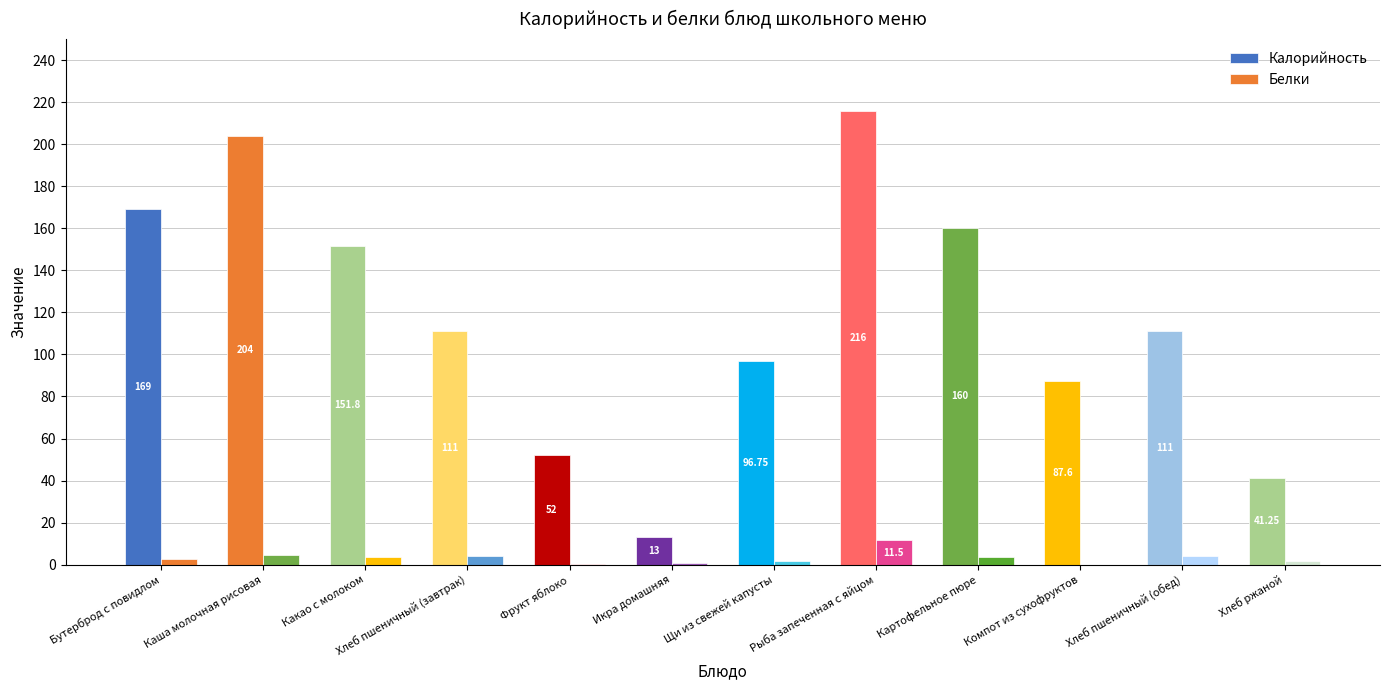

Which series has the largest total across all categories?

Калорийность